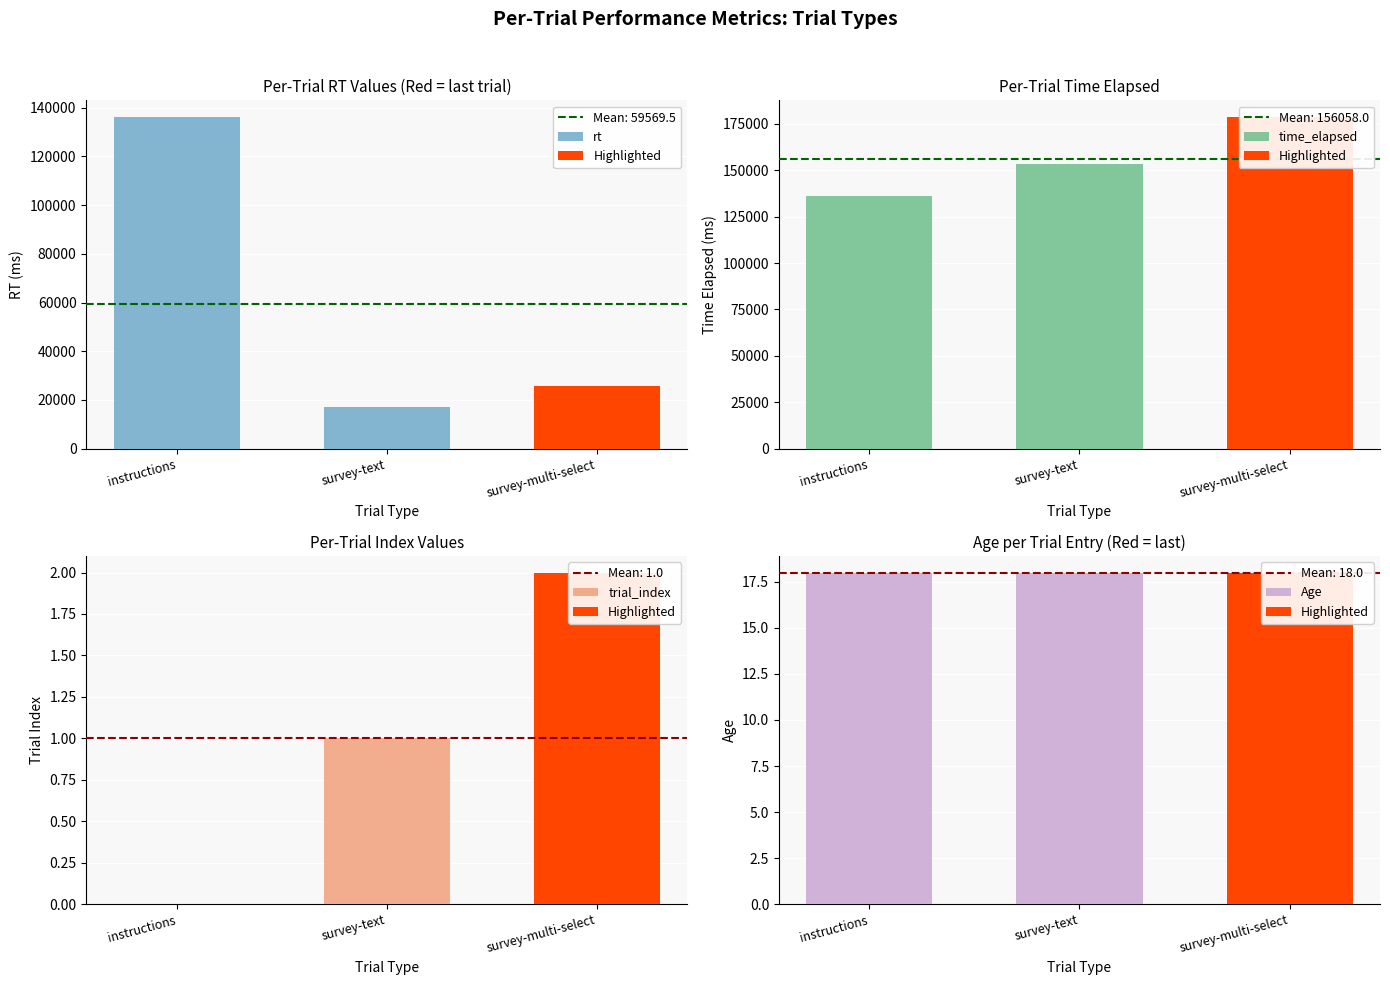

What are all the series names shown in the legend?

rt, time_elapsed, trial_index, Age